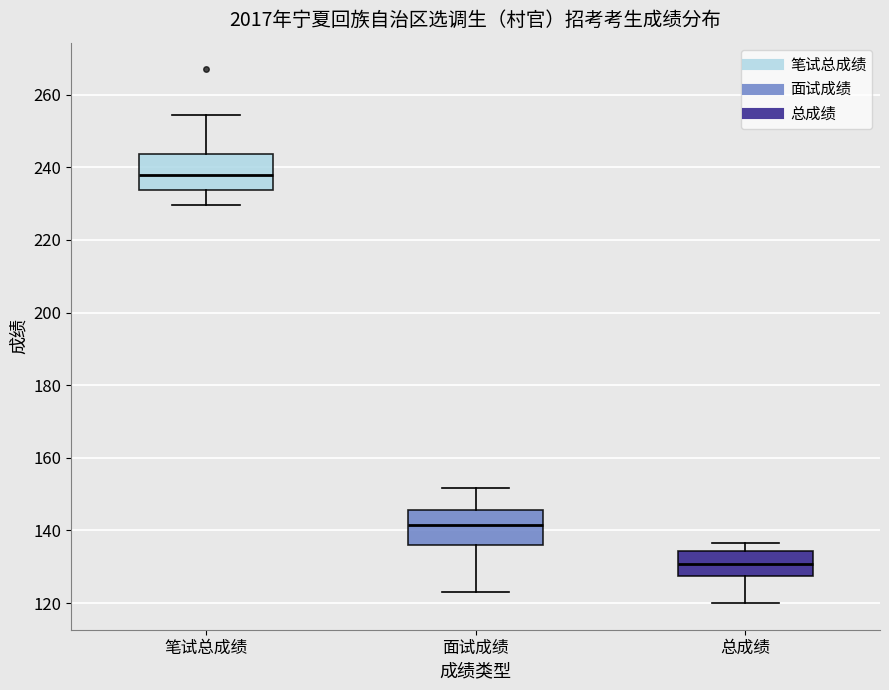

Reading left to right, transcribe this box plot: for each box, give where its median line is, the range the box spans, and where its two whiskers end, as read against the y-axis. The values are not printed on the chart, so give them approximately, as read against the axis.

笔试总成绩: median 238, box 234 to 244, whiskers 230 to 254
面试成绩: median 142, box 136 to 146, whiskers 124 to 152
总成绩: median 130, box 128 to 134, whiskers 120 to 136